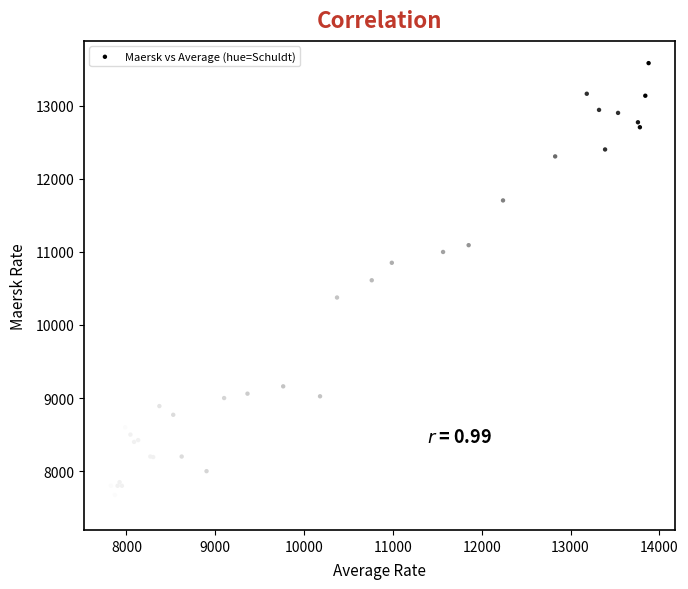

What Y value in the scatter plot is closest to 10540?

10611